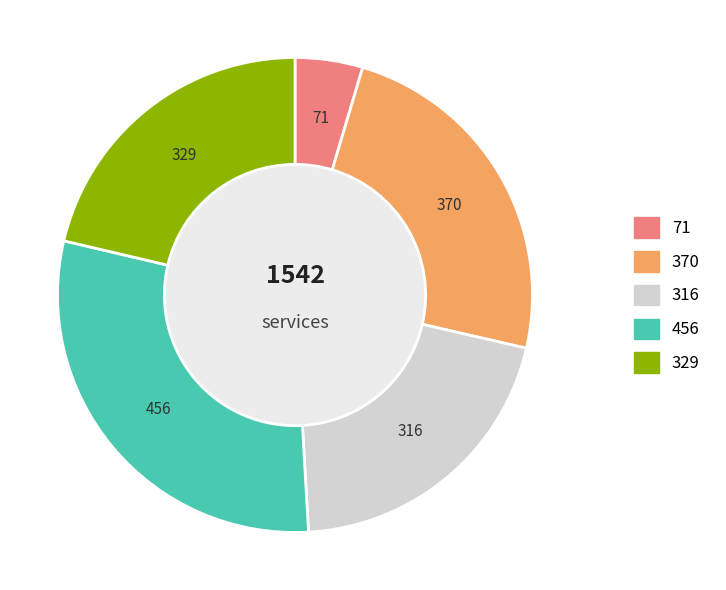

Does any single category account for the majority?

No